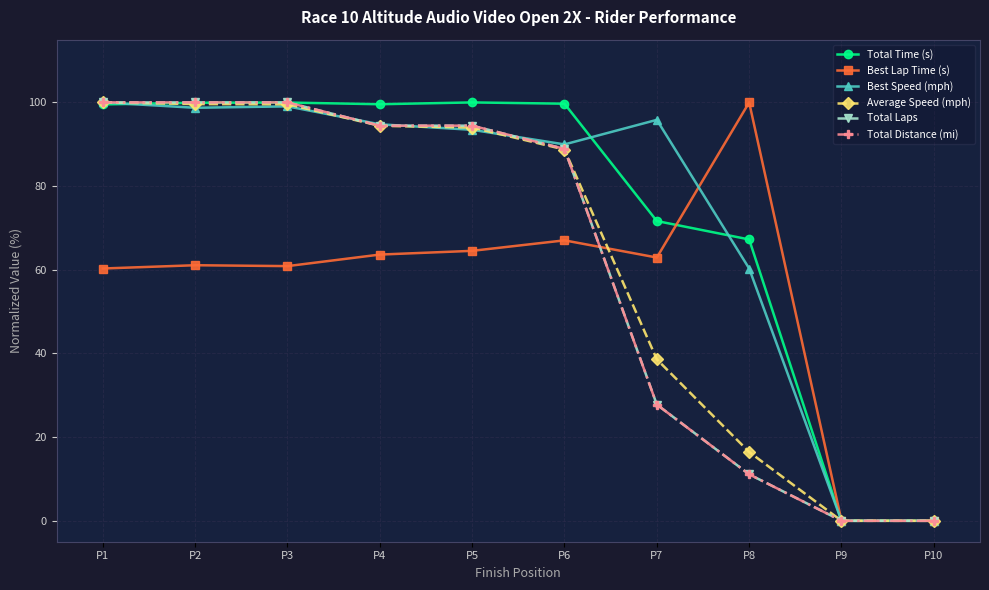

Reading left to right, extract all data points from this chart.

Total Time (s): P1=99.5	P2=99.9	P3=100.0	P4=99.6	P5=100.0	P6=99.7	P7=71.7	P8=67.2	P9=0.0	P10=0.0
Best Lap Time (s): P1=60.3	P2=61.1	P3=60.9	P4=63.6	P5=64.5	P6=67.0	P7=62.9	P8=100.0	P9=0.0	P10=0.0
Best Speed (mph): P1=100.0	P2=98.7	P3=99.1	P4=94.8	P5=93.5	P6=90.0	P7=95.8	P8=60.3	P9=0.0	P10=0.0
Average Speed (mph): P1=100.0	P2=99.6	P3=99.6	P4=94.4	P5=94.0	P6=88.7	P7=38.6	P8=16.4	P9=0.0	P10=0.0
Total Laps: P1=100.0	P2=100.0	P3=100.0	P4=94.4	P5=94.4	P6=88.9	P7=27.8	P8=11.1	P9=0.0	P10=0.0
Total Distance (mi): P1=100.0	P2=100.0	P3=100.0	P4=94.4	P5=94.4	P6=88.9	P7=27.8	P8=11.1	P9=0.0	P10=0.0